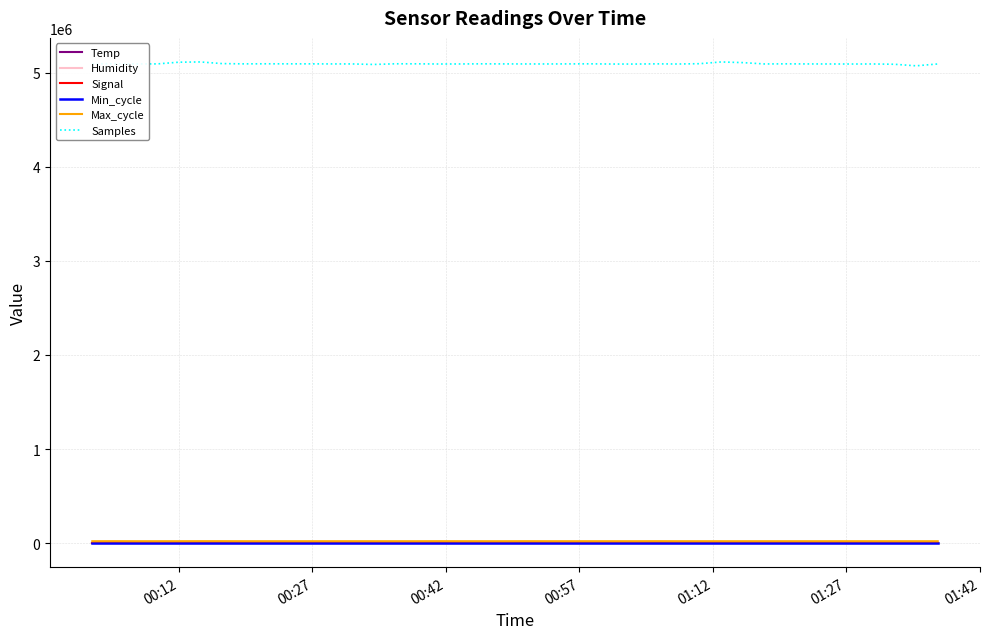

Which series has the widest spread of values?

Samples